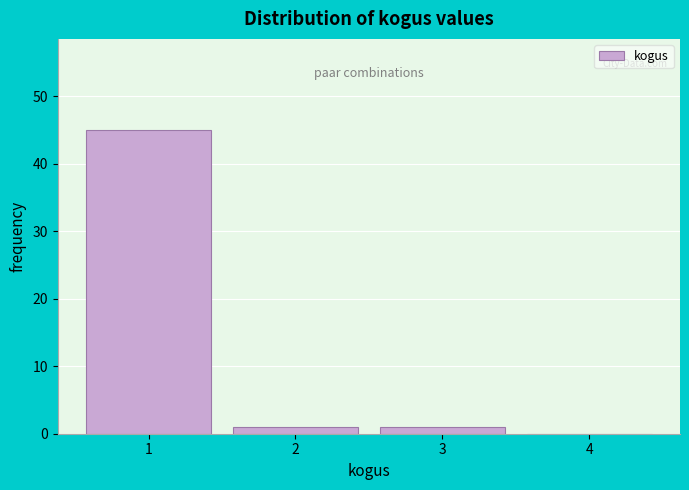

Over which range of the x-axis is the bar tallest?

0.5 to 1.5